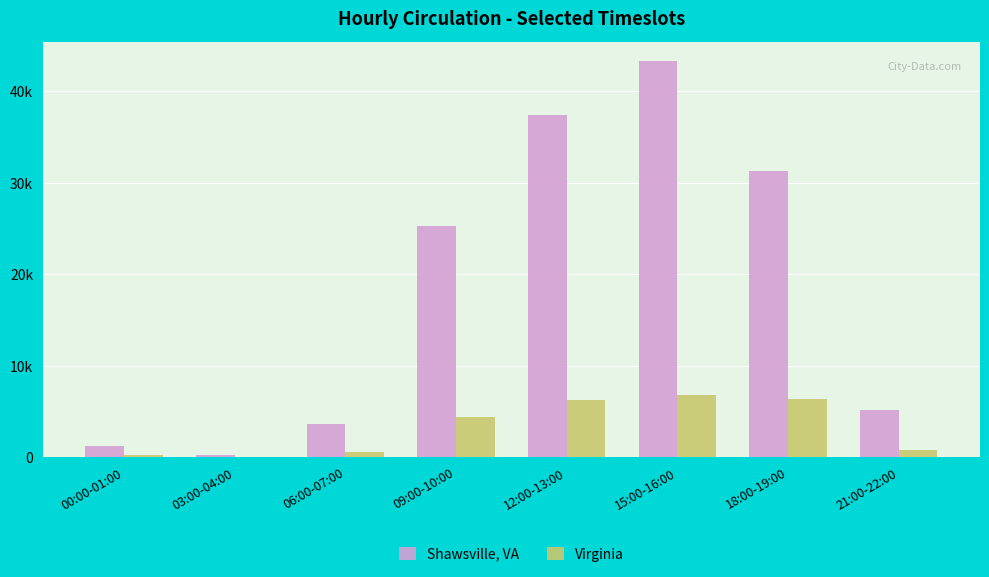

What are all the series names shown in the legend?

Shawsville, VA, Virginia